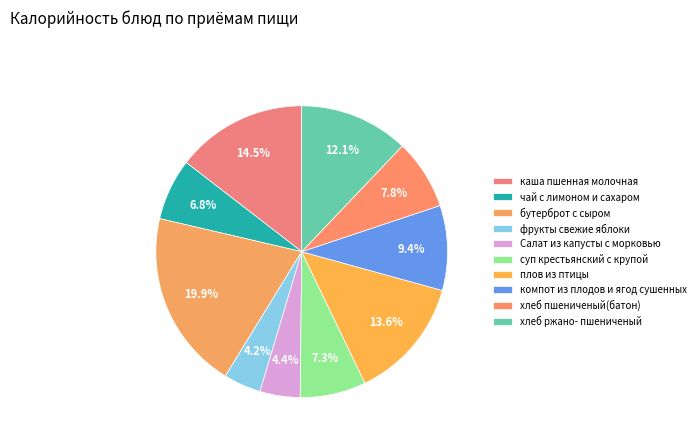

True or false: плов из птицы accounts for 26% of the total.

False